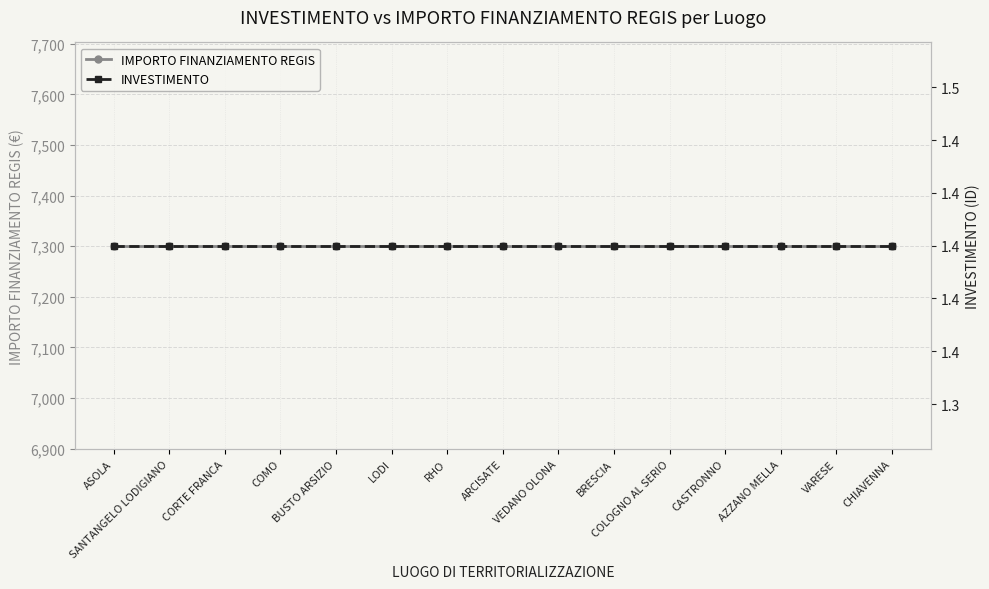

What is the label of the 12th point from the left?

CASTRONNO